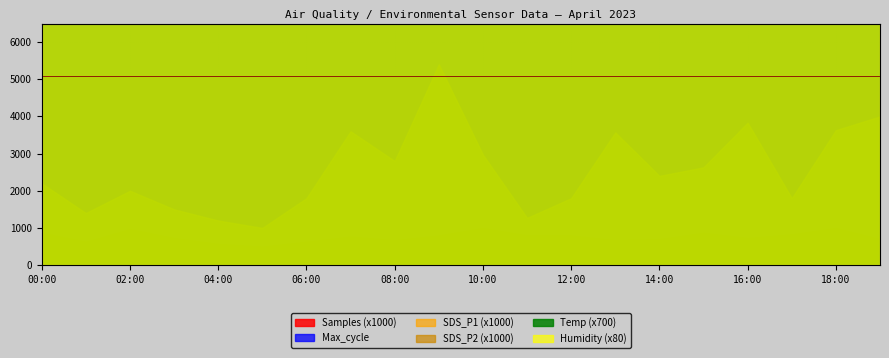

Where is Max_cycle nearest to the value 20685?

13:00